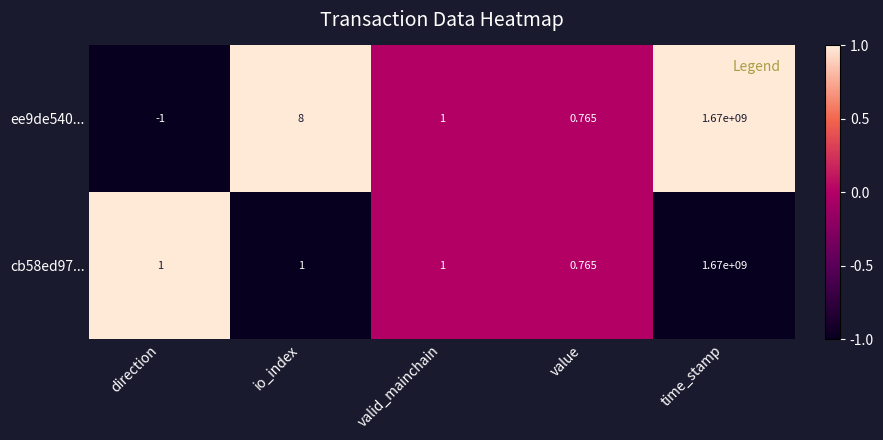

How many categories are shown in the chart?

5